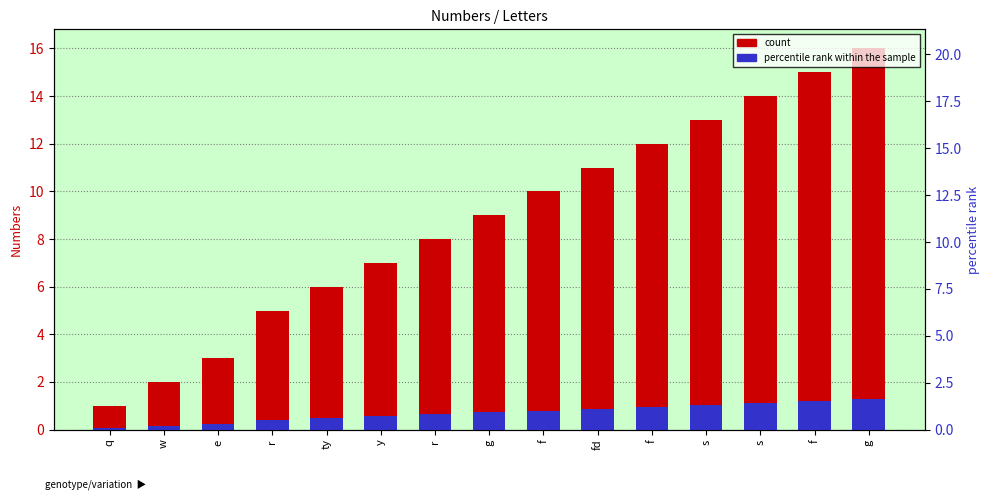

How many values in the count series exceed 9?

7